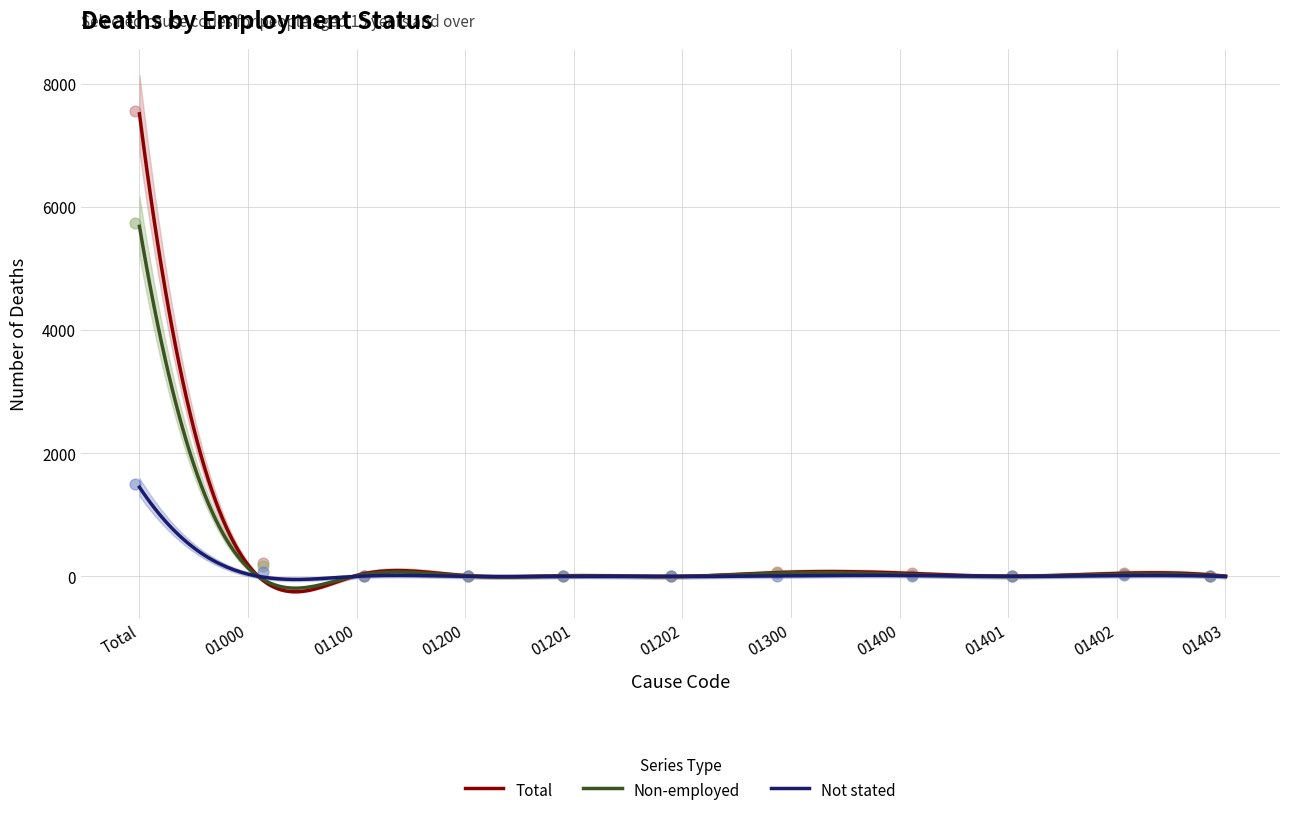

What is the maximum value for Total?

7516.0